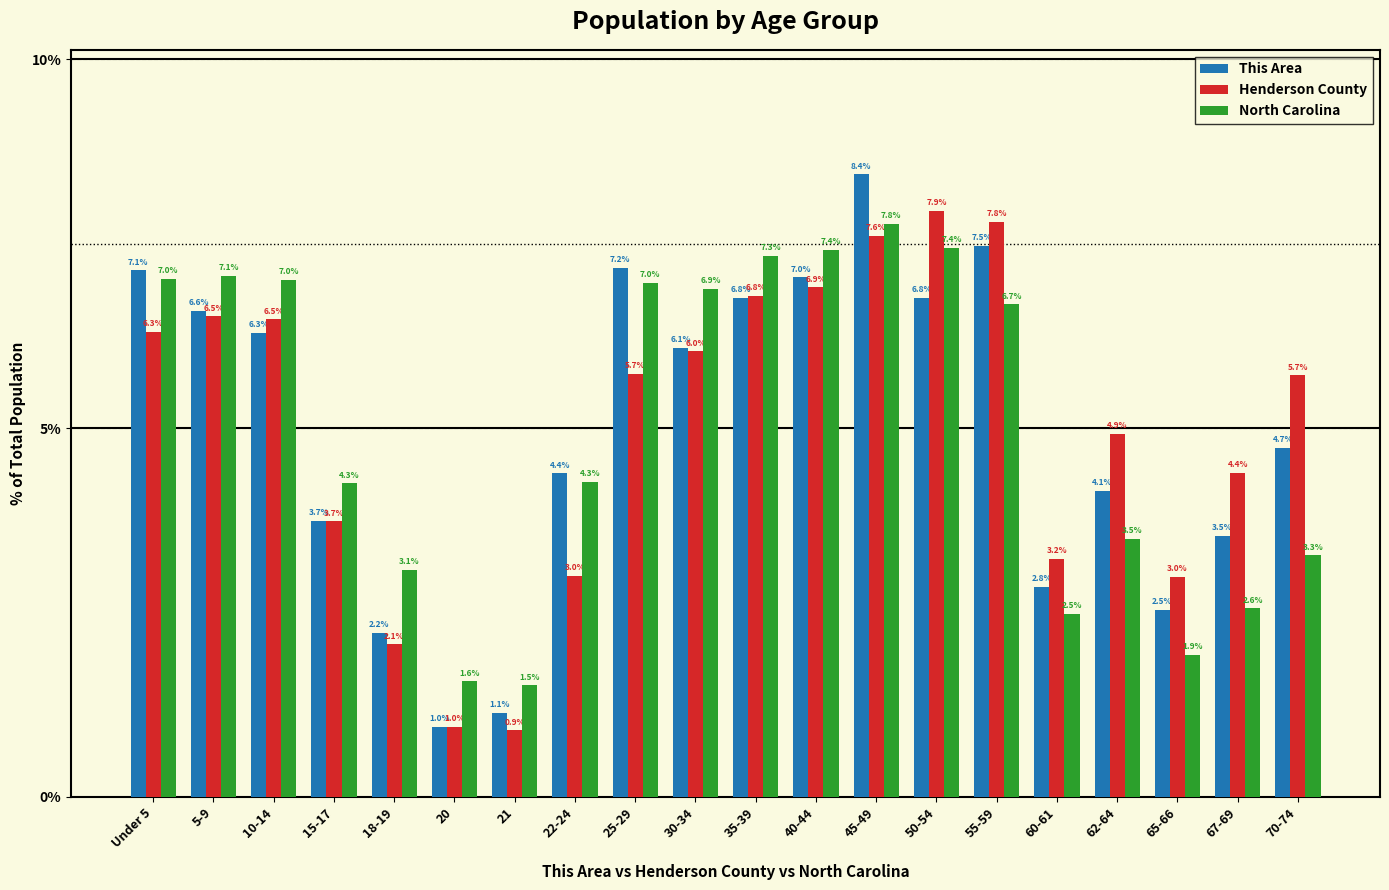

At which category does the chart reach its minimum across all series?

21